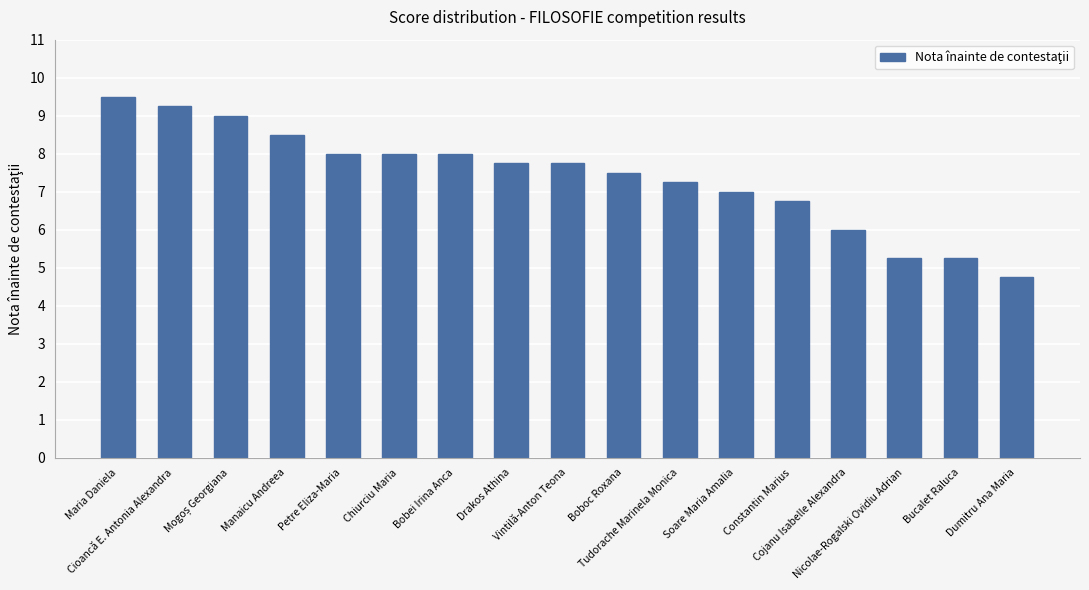

At which label is the value closest to 7?

Soare Maria Amalia